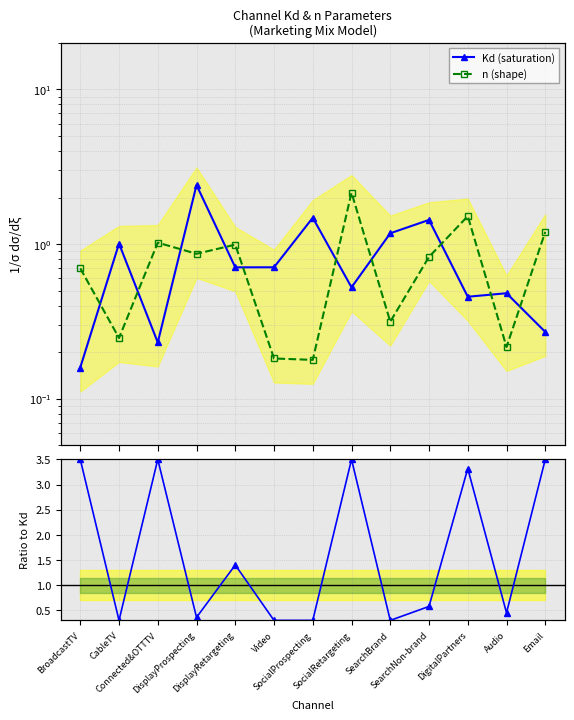

Reading left to right, transcribe all the data shown in this chart.

Kd (saturation): 0.2	1.0	0.2	2.4	0.7	0.7	1.5	0.5	1.2	1.4	0.5	0.5	0.3
n (shape): 0.7	0.2	1.0	0.9	1.0	0.2	0.2	2.1	0.3	0.8	1.5	0.2	1.2
n / Kd: 3.5	0.3	3.5	0.4	1.4	0.3	0.3	3.5	0.3	0.6	3.3	0.4	3.5